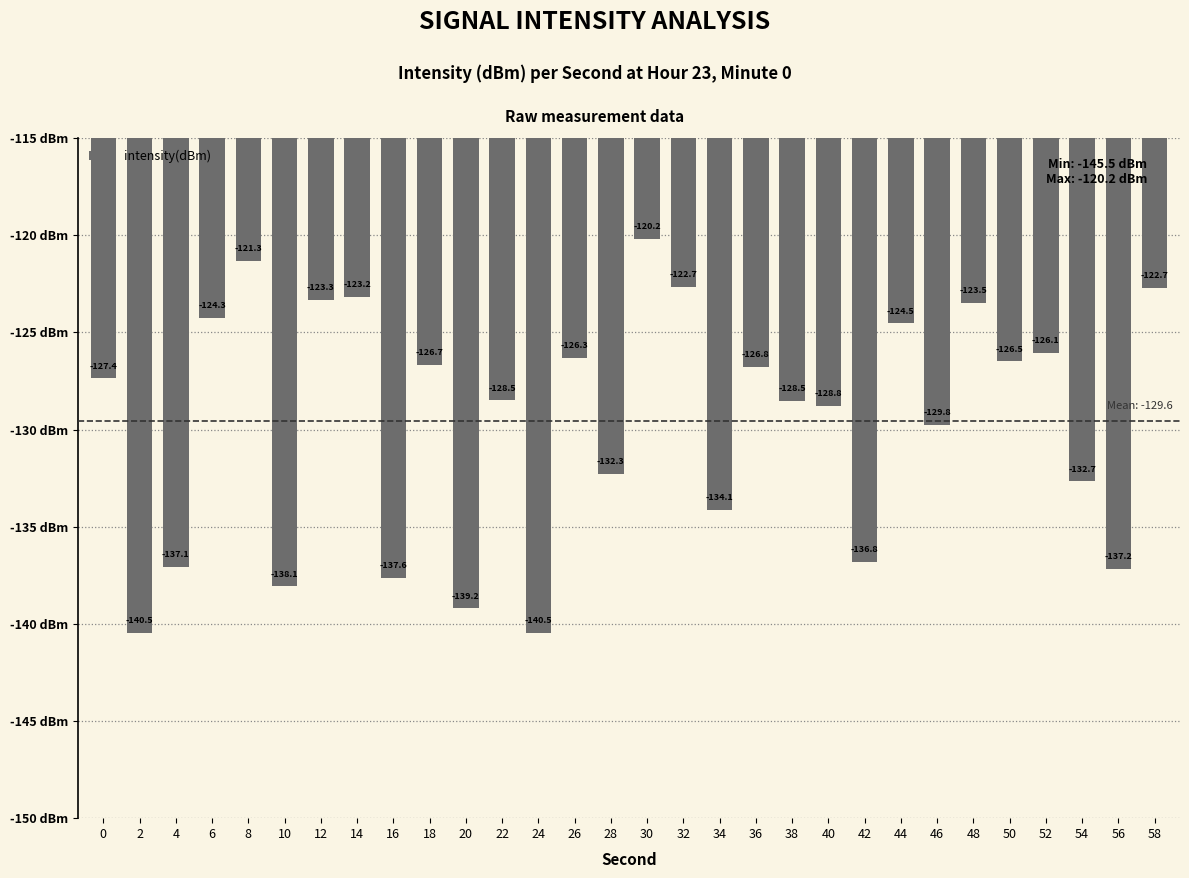

The chart shows a value of -137.2 at 56. True or false?

True